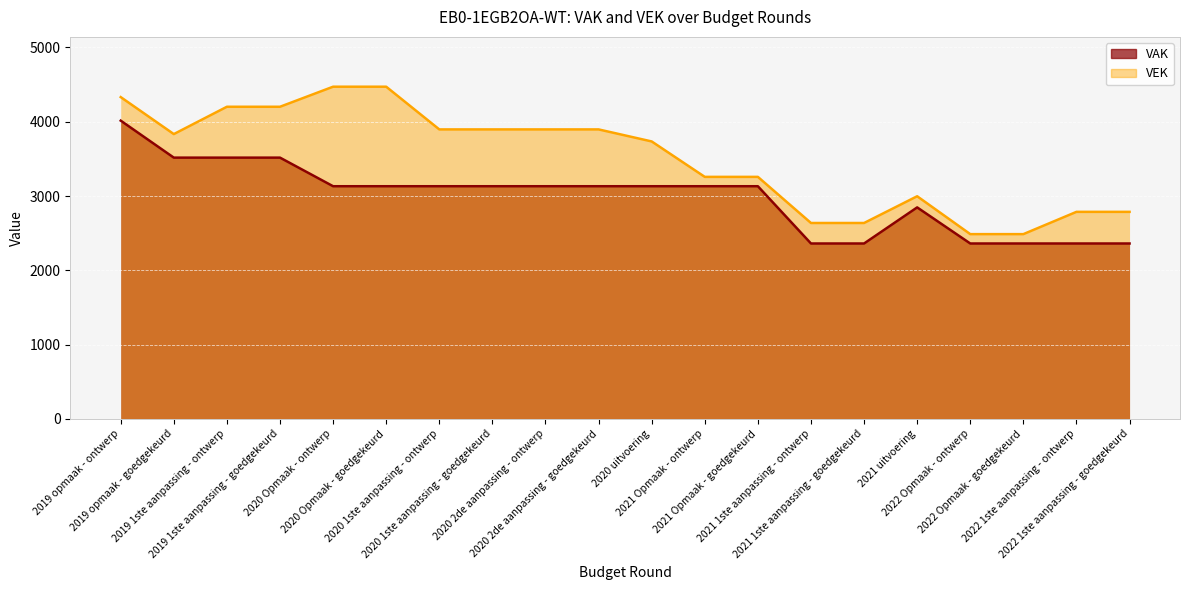

Which category has the highest value in the VAK series?

2019 opmaak - ontwerp